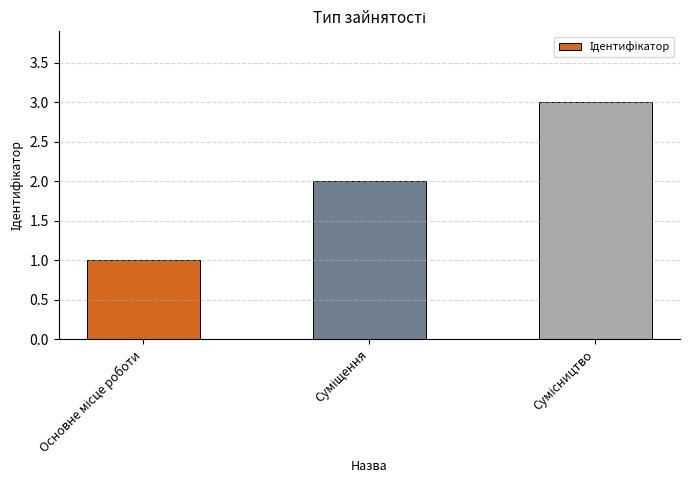

What is the maximum value shown in the chart?

3